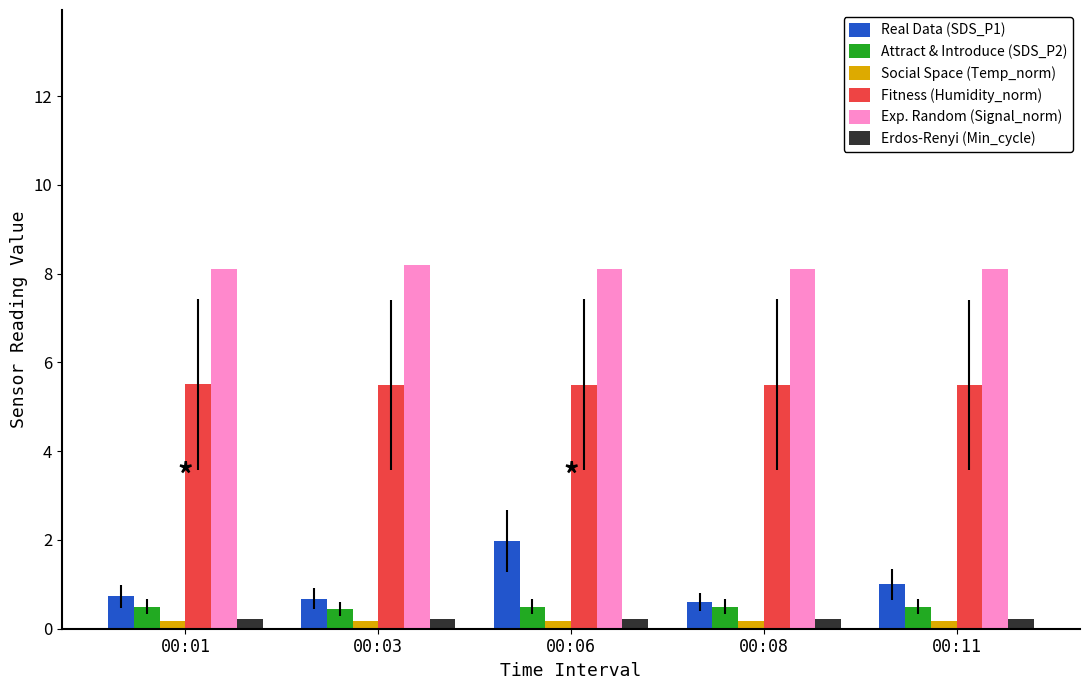

Count the Attract & Introduce (SDS_P2) values in the range 0 to 1.

5